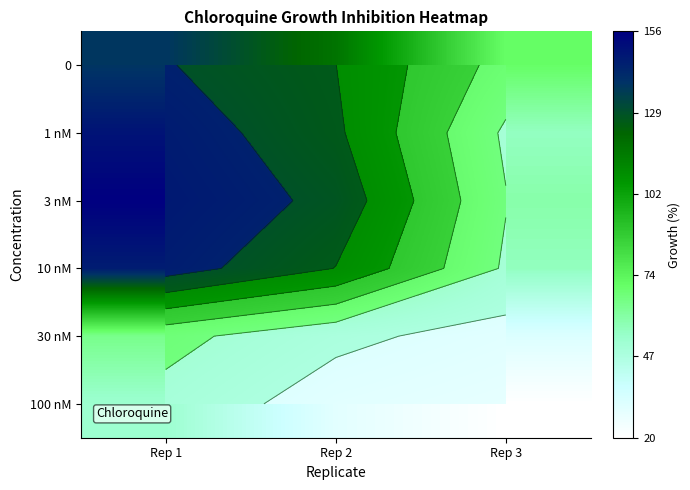

At which label is 0 closest to 104?

Rep 2